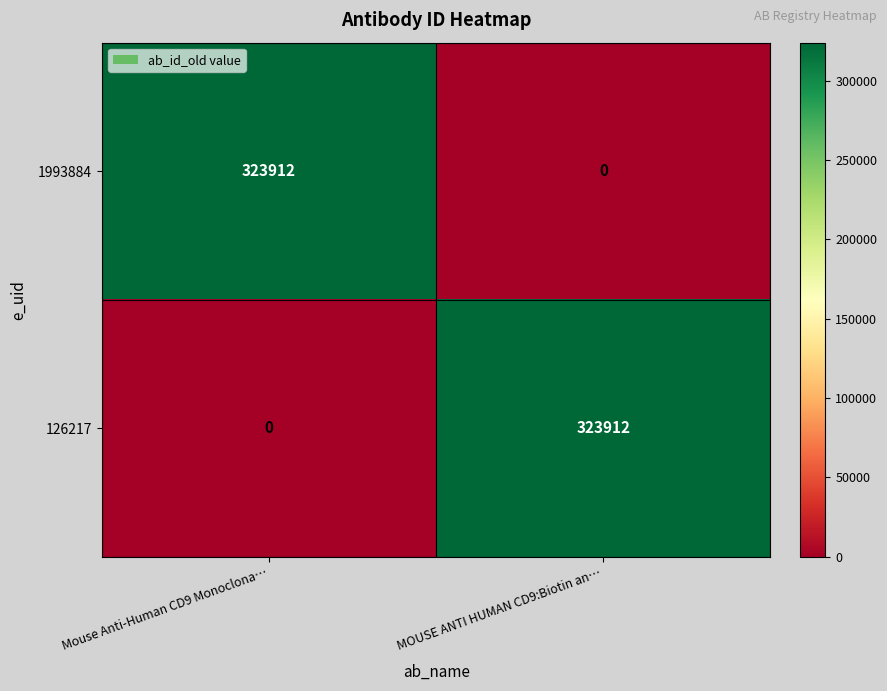

What is the approximate value of 1993884 at Mouse Anti-Human CD9 Monoclona…, to the nearest 50?

323900